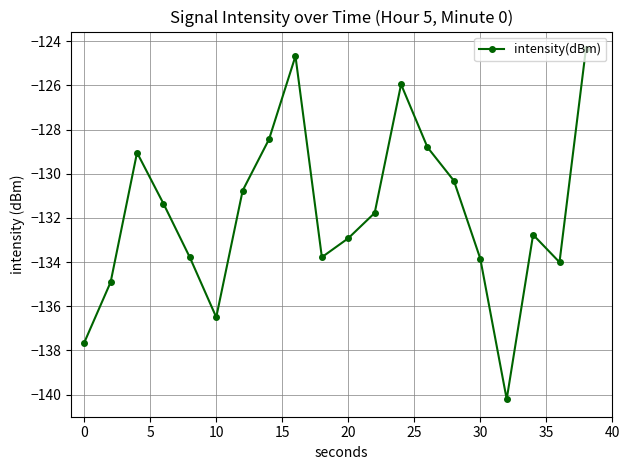

Does the chart display data point markers on the line(s)?

Yes